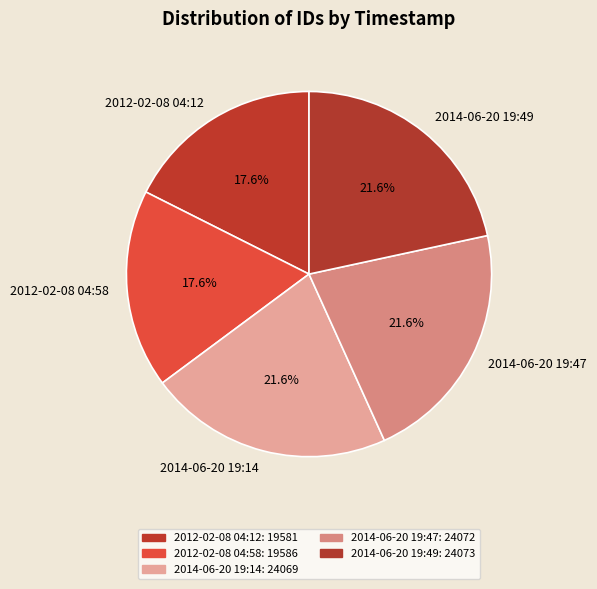

Count the number of slices in the pie.

5